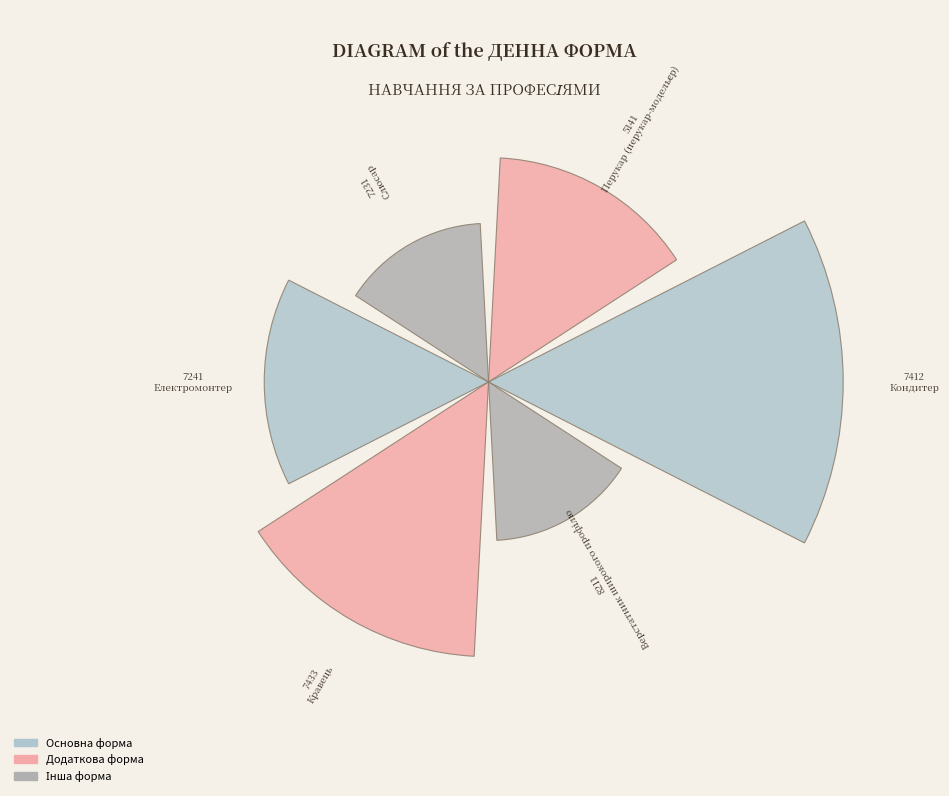

Does the chart contain any negative values?

No